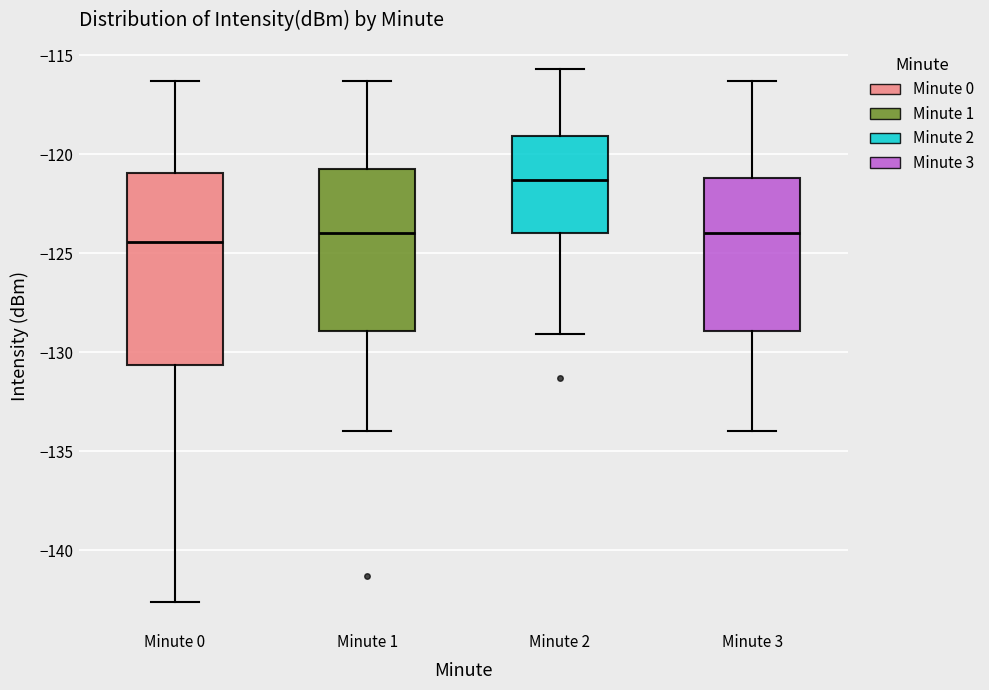

Reading left to right, read every box against the y-axis: the position of its median line, the range the box covers, and the ends of its whiskers. The values are not printed on the chart, so give them approximately, as read against the axis.

Minute 0: median -124.5, box -130.5 to -121.0, whiskers -142.5 to -116.5
Minute 1: median -124.0, box -129.0 to -121.0, whiskers -134.0 to -116.5
Minute 2: median -121.5, box -124.0 to -119.0, whiskers -129.0 to -115.5
Minute 3: median -124.0, box -129.0 to -121.0, whiskers -134.0 to -116.5